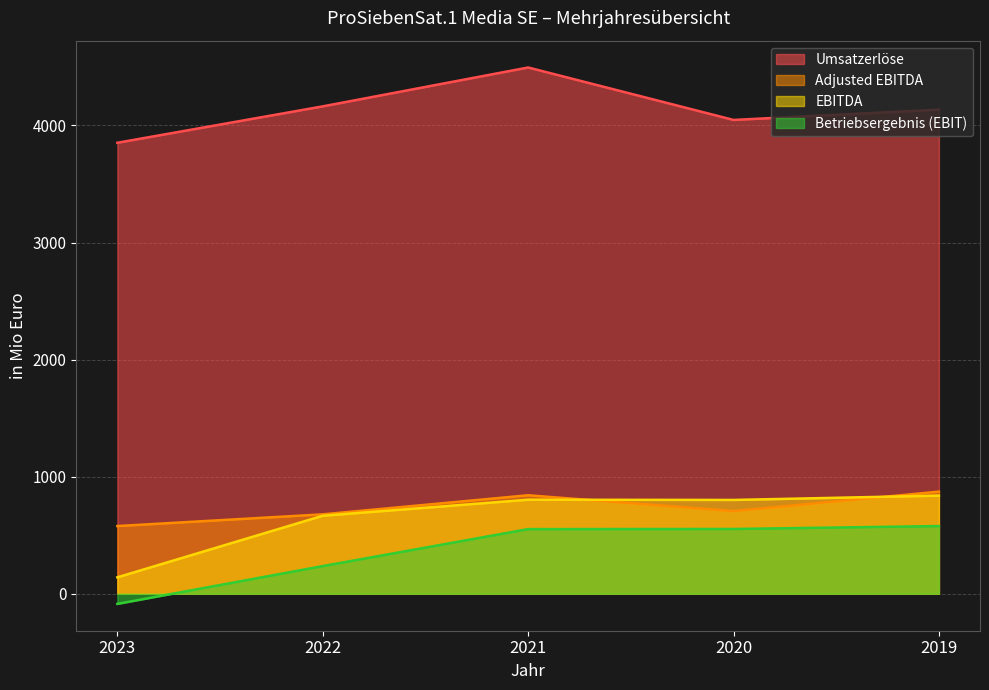

Is the value of EBITDA at 2021 greater than the value of Adjusted EBITDA at 2020?

Yes